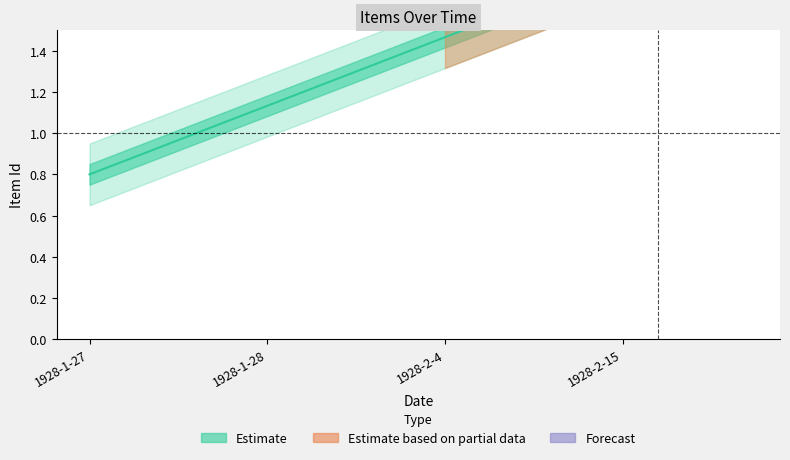

What is the value of the 1st point from the left?

0.8